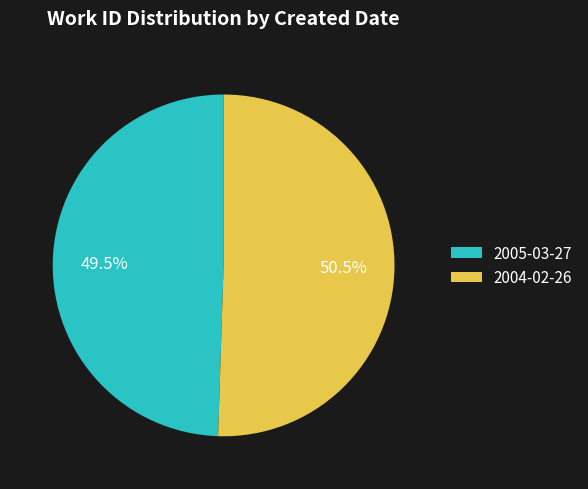

Which slice represents more than half of the pie?

2004-02-26